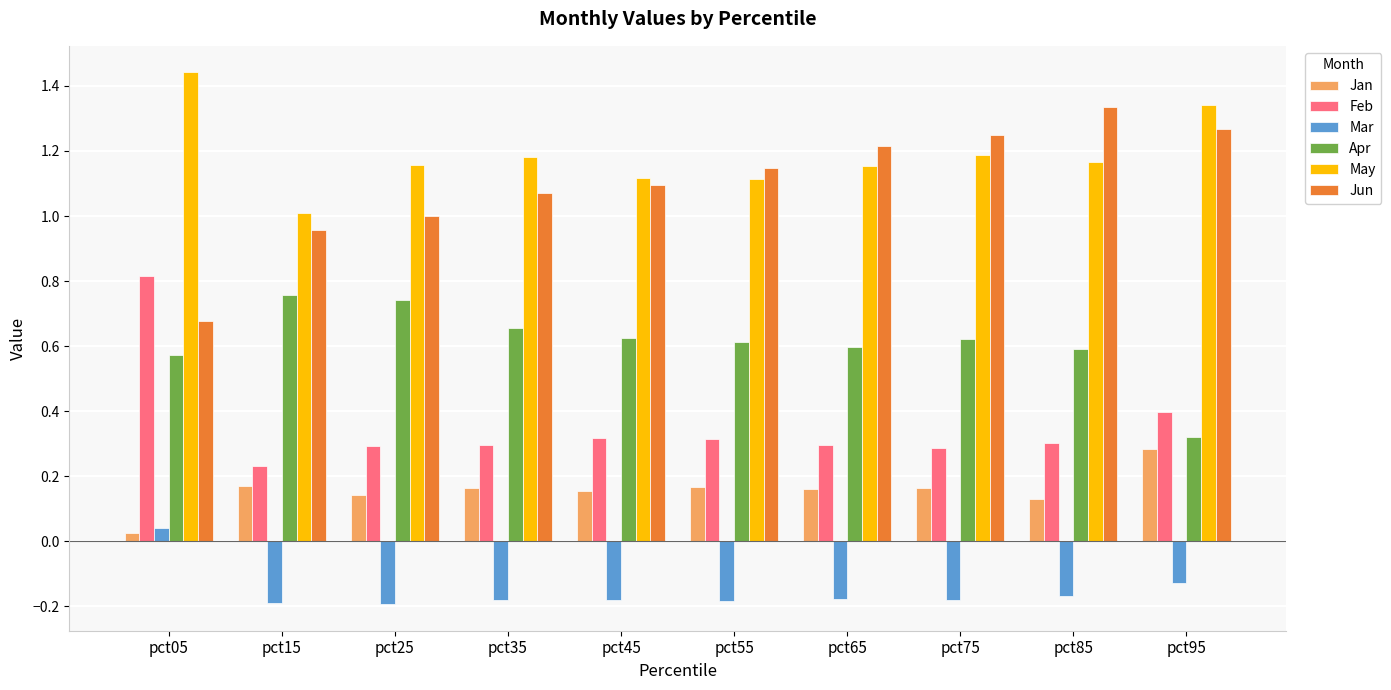

What is the difference between the highest and lowest values at pct95?

1.5